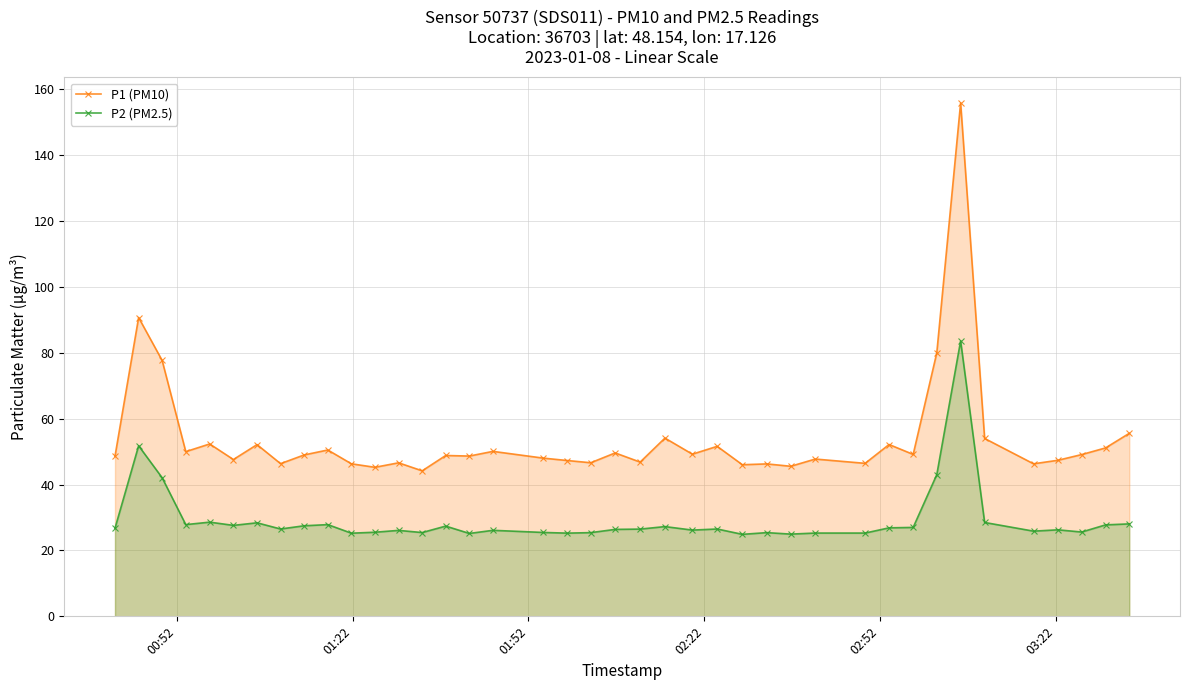

Which series has the widest spread of values?

P1 (PM10)